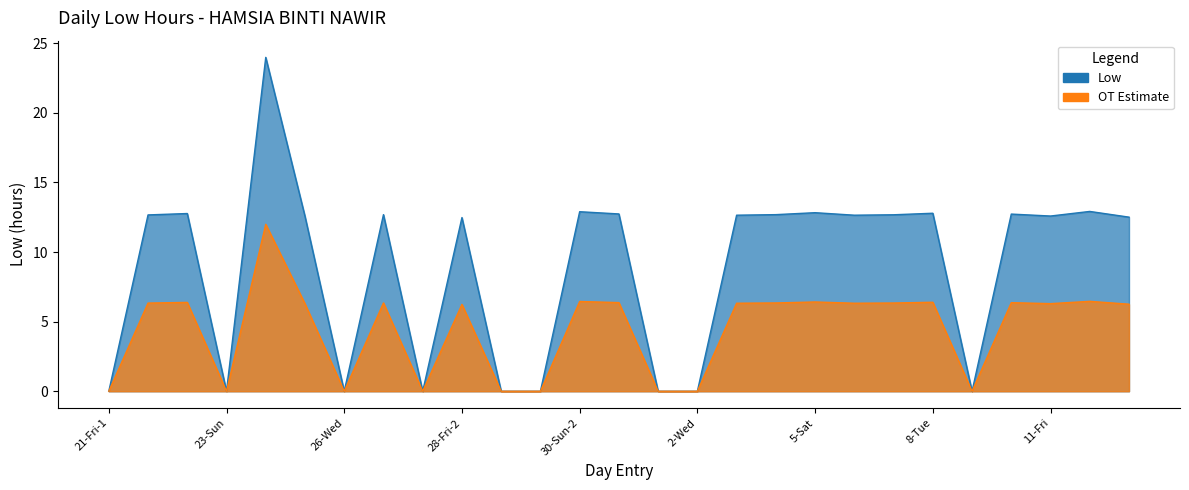

What is the average value of the OT Estimate Line series?

4.4